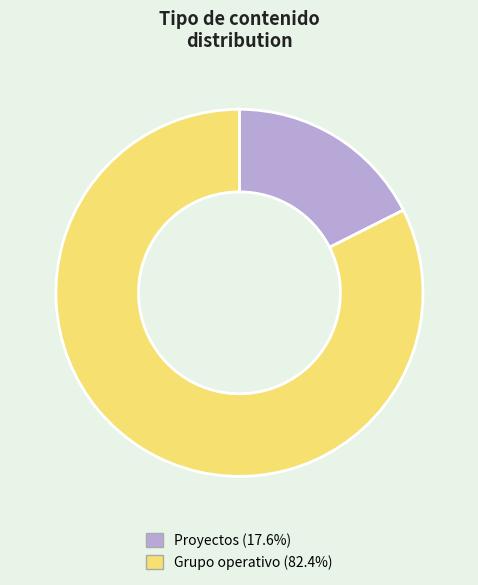

Count the number of slices in the pie.

2